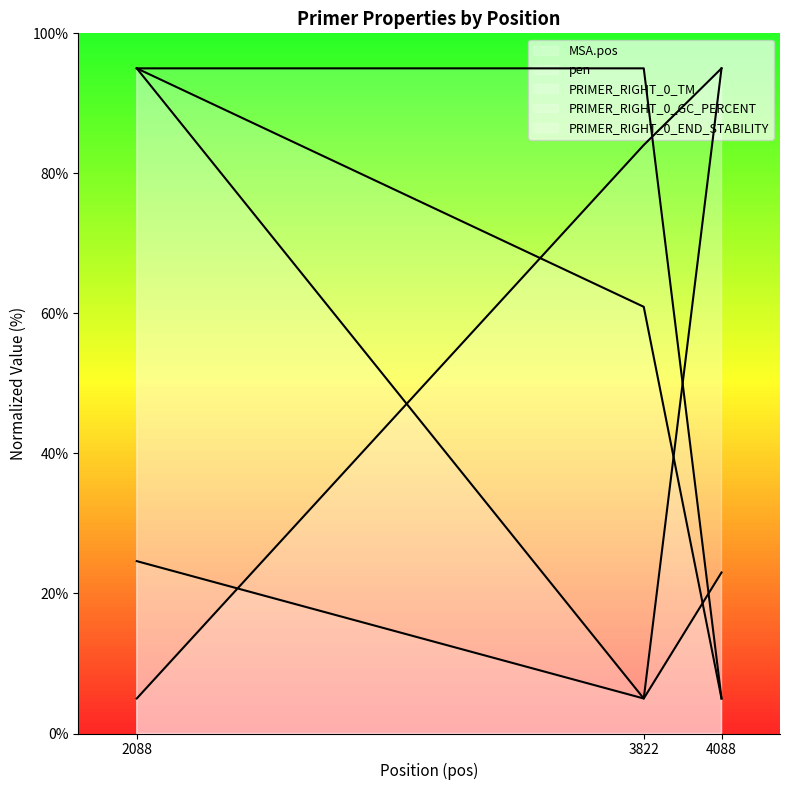

Reading right to left, transcribe all the data shown in this chart.

MSA.pos: 95.0	84.0	5.0
pen: 95.0	5.0	24.6
PRIMER_RIGHT_0_TM: 5.0	60.9	95.0
PRIMER_RIGHT_0_GC_PERCENT: 5.0	95.0	95.0
PRIMER_RIGHT_0_END_STABILITY: 23.0	5.0	95.0